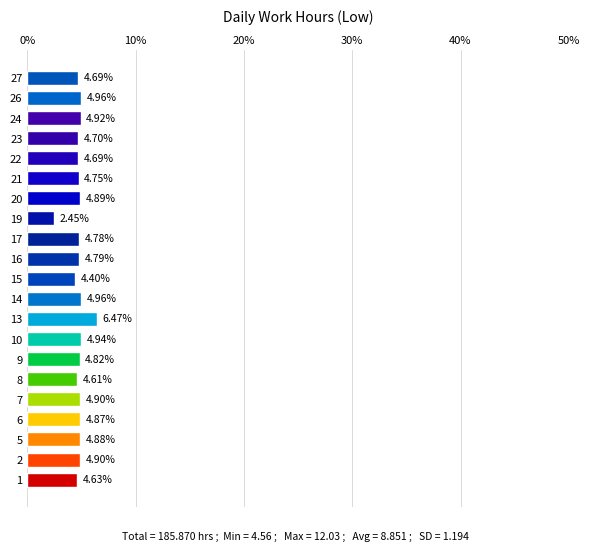

Count the number of data series in this chart.

1